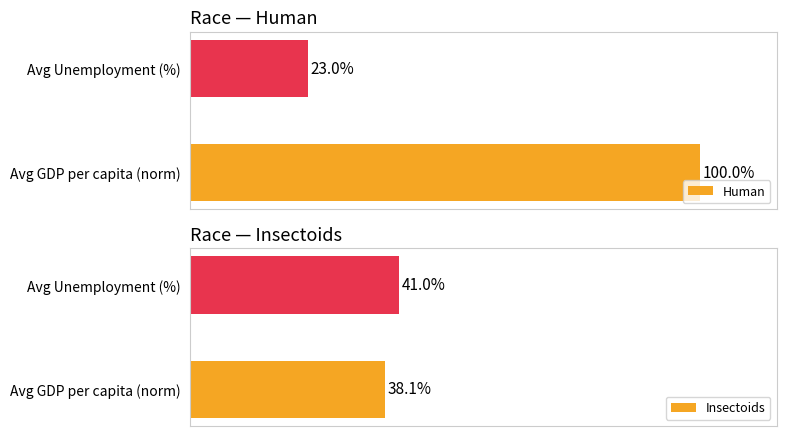

Which series changed the most between Avg GDP per capita (norm) and Avg Unemployment (%)?

Human